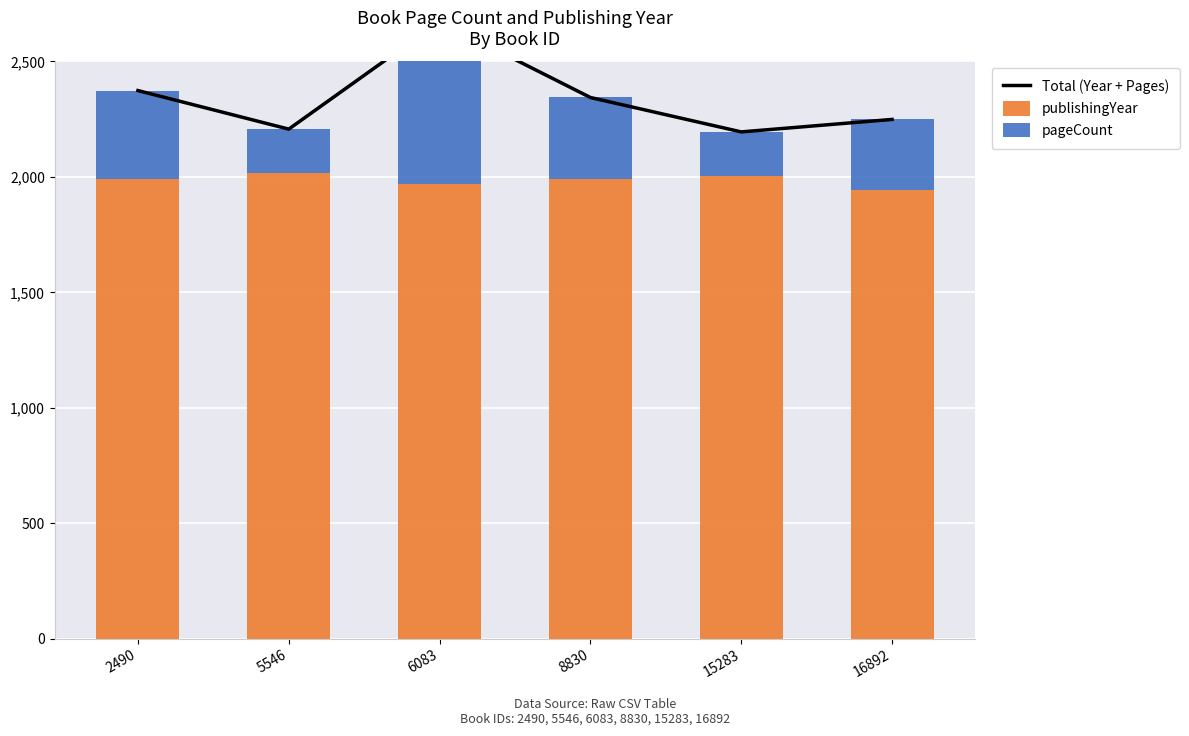

True or false: publishingYear has a value of 3488 at 8830.

False